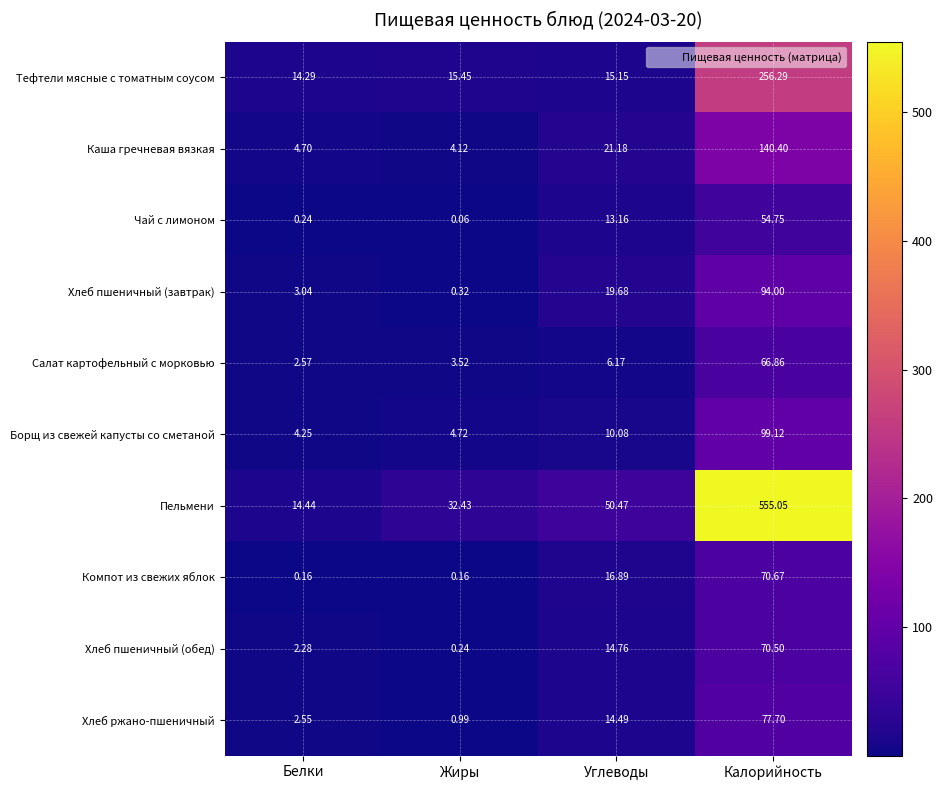

Where is Борщ из свежей капусты со сметаной nearest to the value 51?

Углеводы